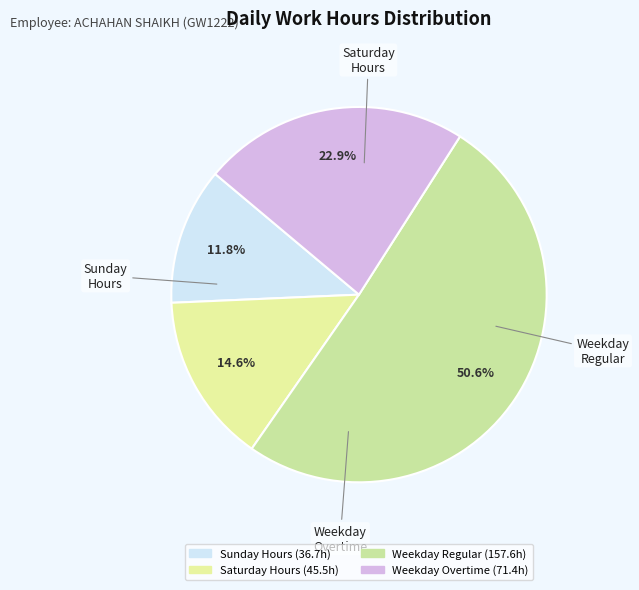

Count the number of slices in the pie.

4